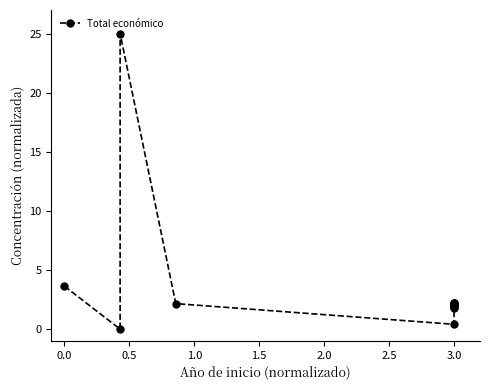

The chart shows a value of 2.7 at 3.0. True or false?

False